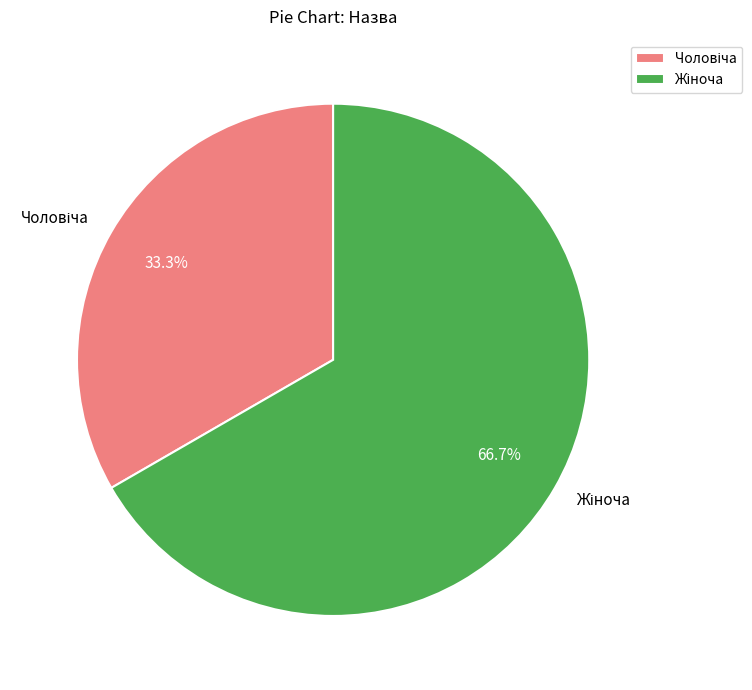

Does any single category account for the majority?

Yes